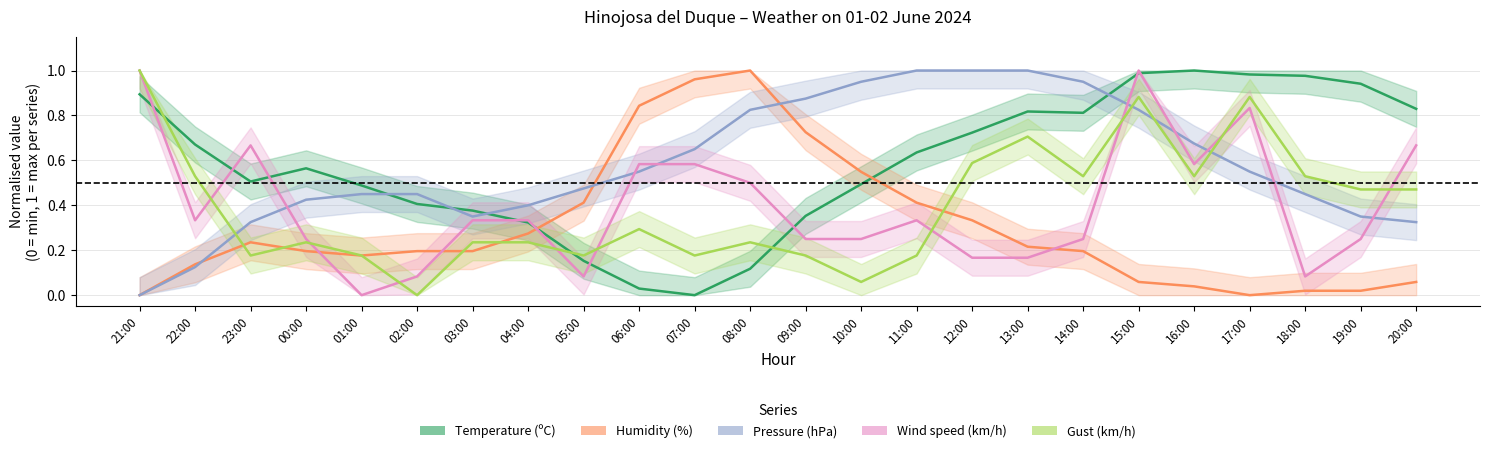

Reading left to right, list all the values displayed in this chart.

Temperature (ºC): 21:00=0.9	22:00=0.7	23:00=0.5	00:00=0.6	01:00=0.5	02:00=0.4	03:00=0.4	04:00=0.3	05:00=0.2	06:00=0.0	07:00=0.0	08:00=0.1	09:00=0.4	10:00=0.5	11:00=0.6	12:00=0.7	13:00=0.8	14:00=0.8	15:00=1.0	16:00=1.0	17:00=1.0	18:00=1.0	19:00=0.9	20:00=0.8
Humidity (%): 21:00=0.0	22:00=0.1	23:00=0.2	00:00=0.2	01:00=0.2	02:00=0.2	03:00=0.2	04:00=0.3	05:00=0.4	06:00=0.8	07:00=1.0	08:00=1.0	09:00=0.7	10:00=0.5	11:00=0.4	12:00=0.3	13:00=0.2	14:00=0.2	15:00=0.1	16:00=0.0	17:00=0.0	18:00=0.0	19:00=0.0	20:00=0.1
Pressure (hPa): 21:00=0.0	22:00=0.1	23:00=0.3	00:00=0.4	01:00=0.4	02:00=0.4	03:00=0.3	04:00=0.4	05:00=0.5	06:00=0.5	07:00=0.6	08:00=0.8	09:00=0.9	10:00=0.9	11:00=1.0	12:00=1.0	13:00=1.0	14:00=0.9	15:00=0.8	16:00=0.7	17:00=0.5	18:00=0.4	19:00=0.3	20:00=0.3
Wind speed (km/h): 21:00=1.0	22:00=0.3	23:00=0.7	00:00=0.2	01:00=0.0	02:00=0.1	03:00=0.3	04:00=0.3	05:00=0.1	06:00=0.6	07:00=0.6	08:00=0.5	09:00=0.2	10:00=0.2	11:00=0.3	12:00=0.2	13:00=0.2	14:00=0.2	15:00=1.0	16:00=0.6	17:00=0.8	18:00=0.1	19:00=0.2	20:00=0.7
Gust (km/h): 21:00=1.0	22:00=0.5	23:00=0.2	00:00=0.2	01:00=0.2	02:00=0.0	03:00=0.2	04:00=0.2	05:00=0.2	06:00=0.3	07:00=0.2	08:00=0.2	09:00=0.2	10:00=0.1	11:00=0.2	12:00=0.6	13:00=0.7	14:00=0.5	15:00=0.9	16:00=0.5	17:00=0.9	18:00=0.5	19:00=0.5	20:00=0.5